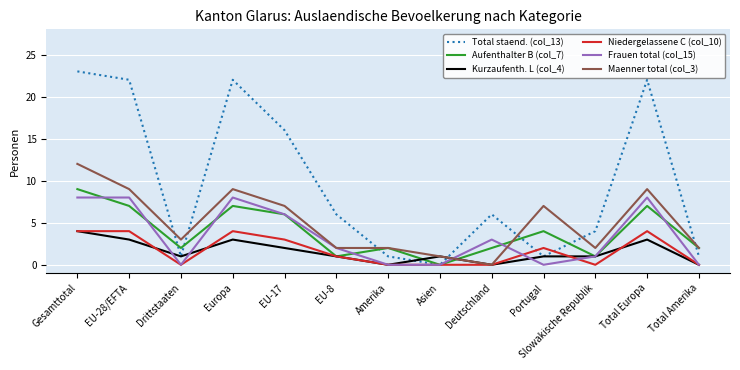

Which series has the largest total across all categories?

Total staend. (col_13)